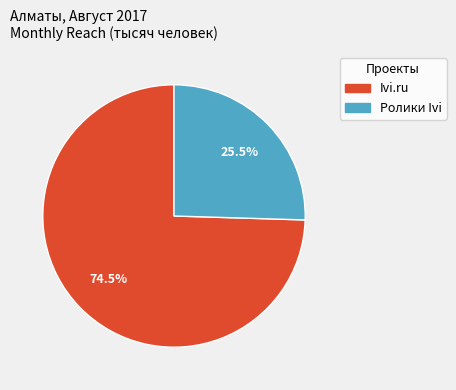

Approximately how many times larger is the value at Ivi.ru compared to Ролики Ivi?

2.9